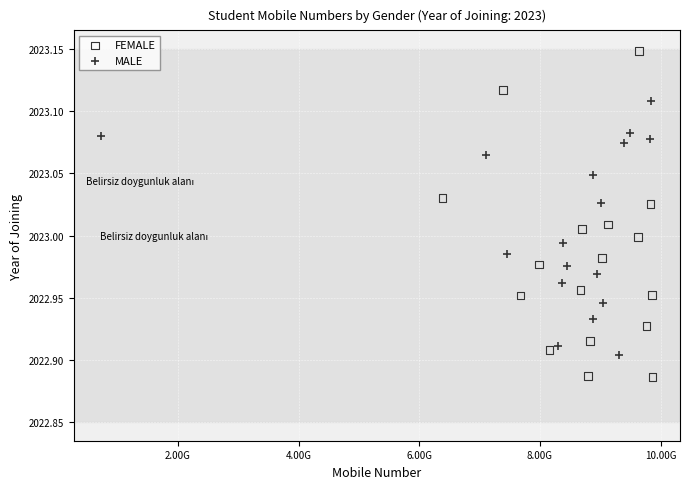

What are all the series names shown in the legend?

FEMALE, MALE